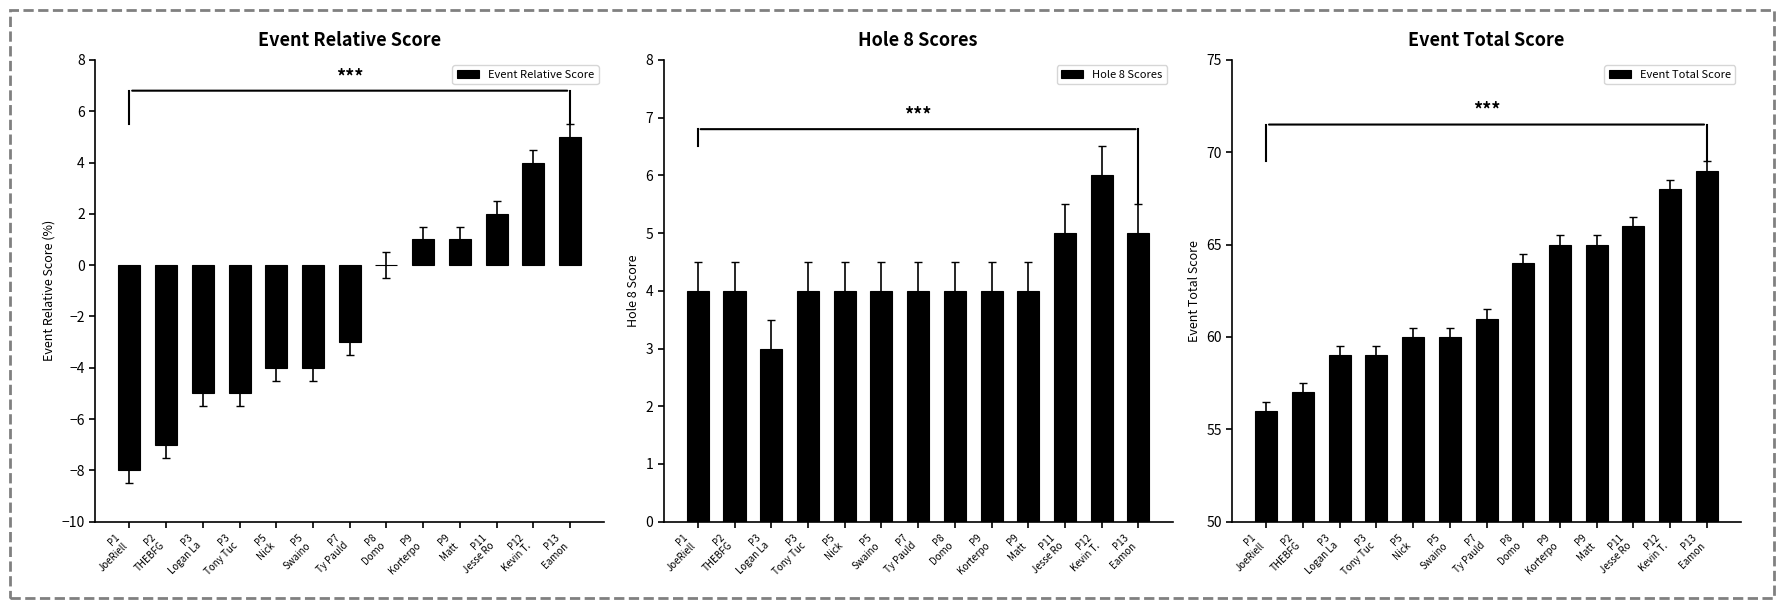

Count the number of categories in the chart.

13